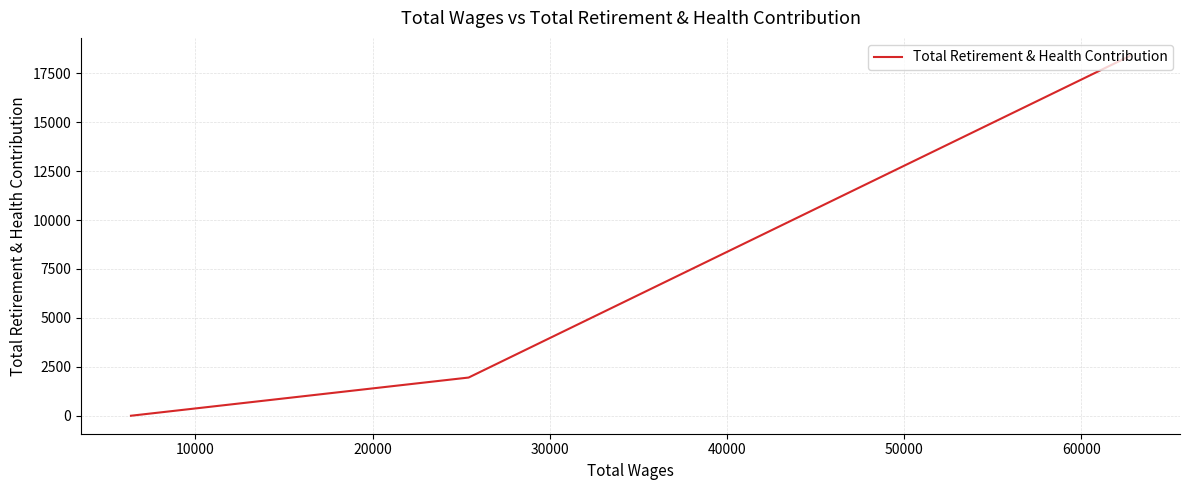

What is the difference between the maximum and second lowest values?

16434